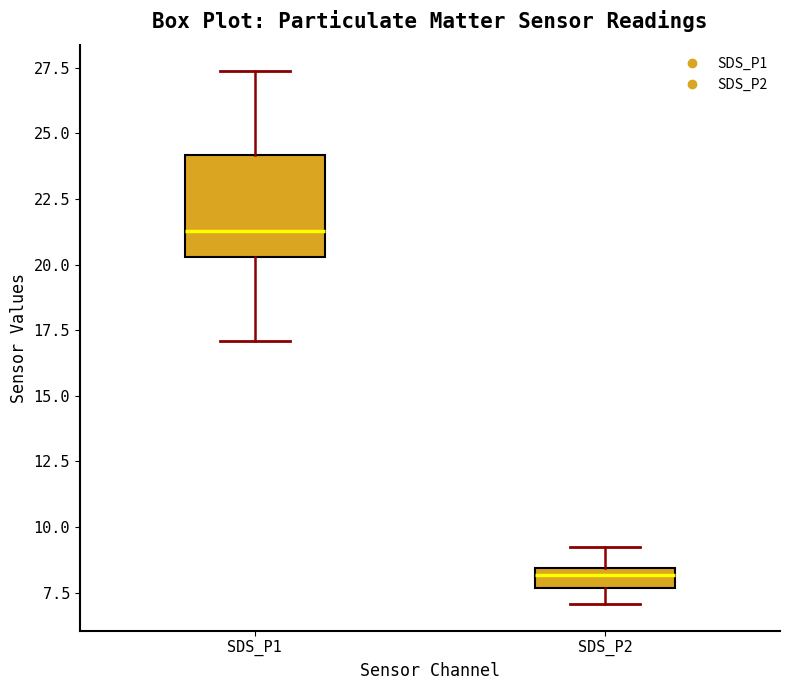

Which box has the lowest median line?

SDS_P2